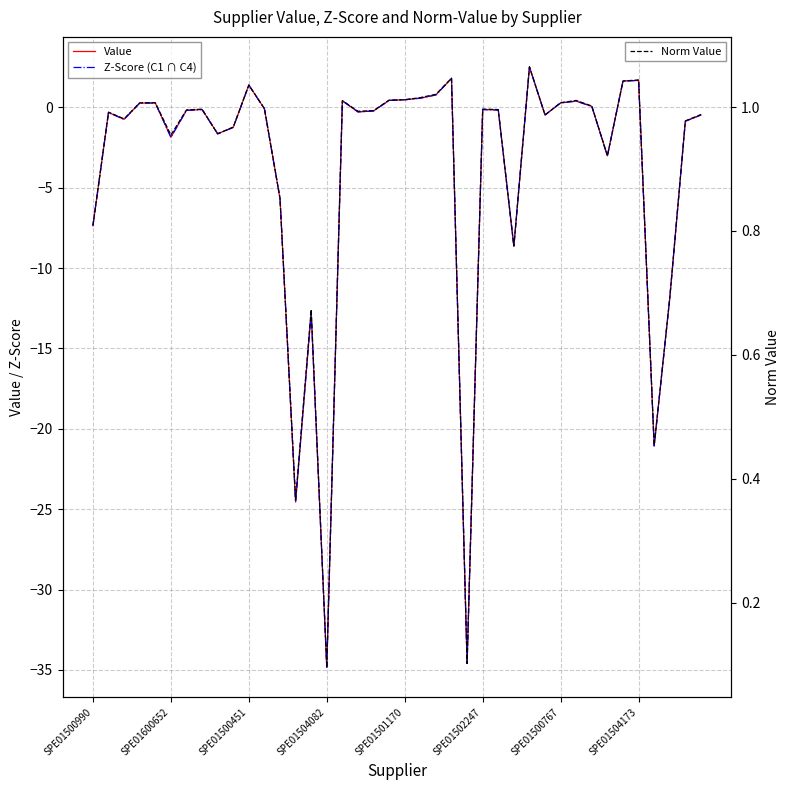

The Norm Value series shows 1.0 at 18. True or false?

True